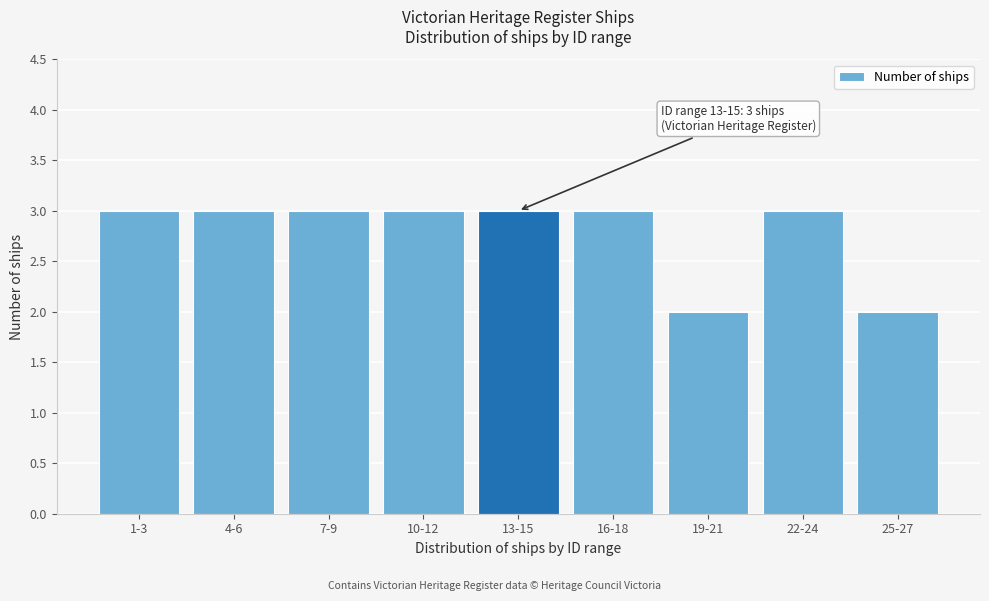

Reading right to left, transcribe all the data shown in this chart.

2	3	2	3	3	3	3	3	3